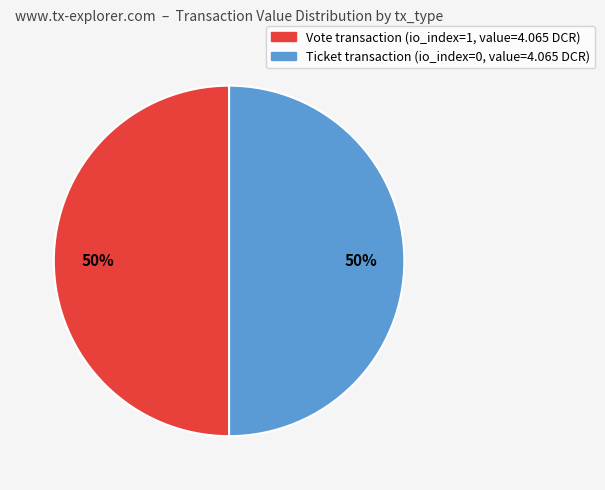

Approximately how many times larger is the value at Vote compared to Ticket?

1.0